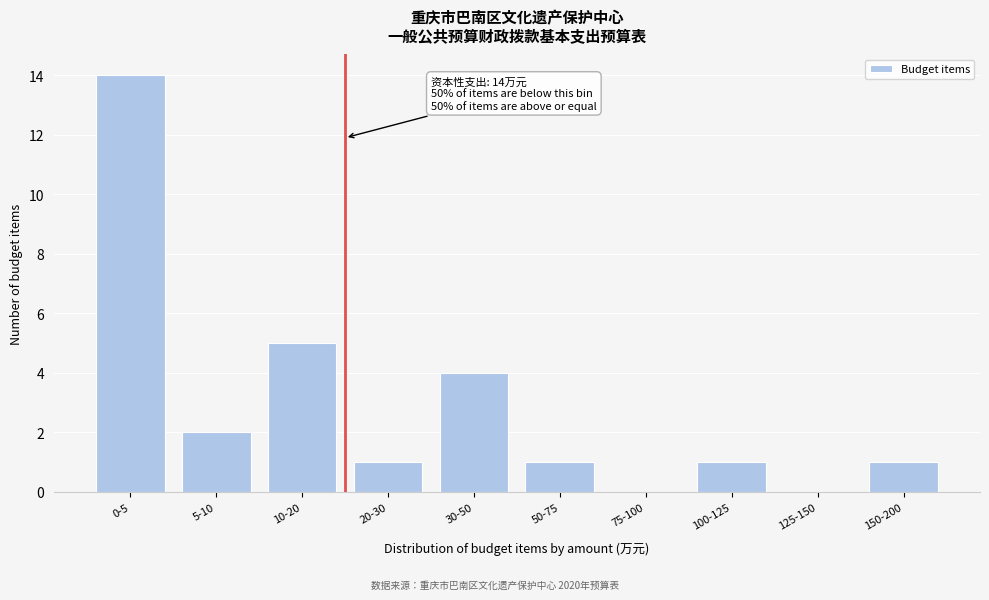

Reading right to left, what are all the values shown in this chart?

150-200=1	125-150=0	100-125=1	75-100=0	50-75=1	30-50=4	20-30=1	10-20=5	5-10=2	0-5=14